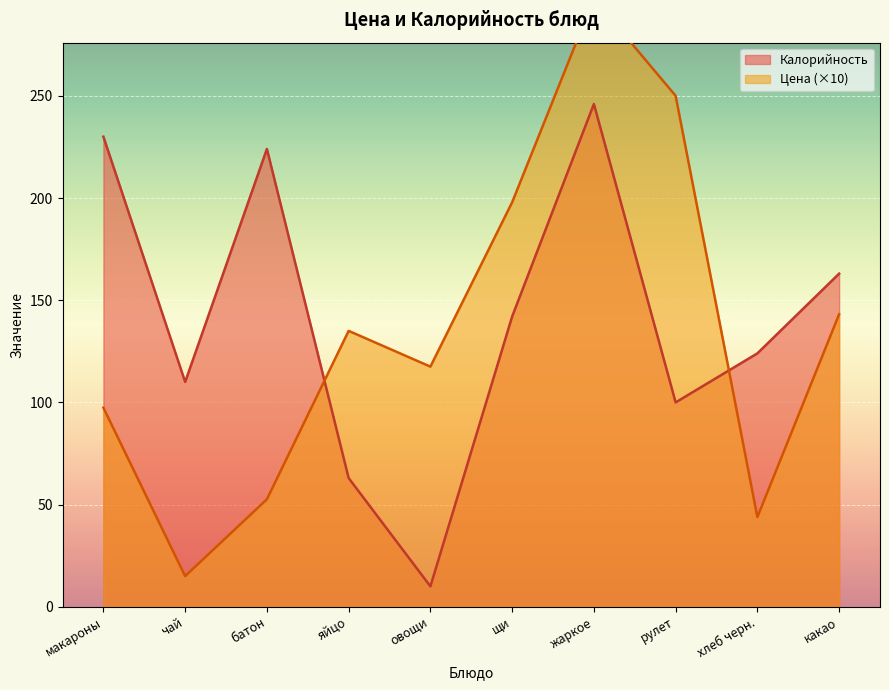

Which series changed the most between макароны and батон?

Цена